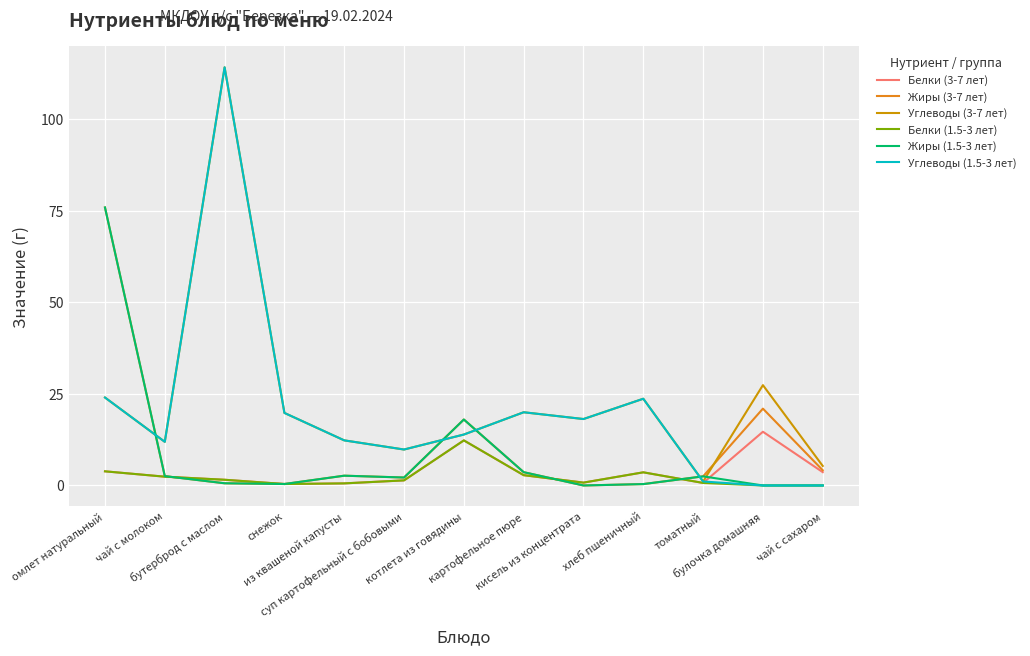

True or false: Углеводы (3-7 лет) has a value of 27.4 at булочка домашняя.

True